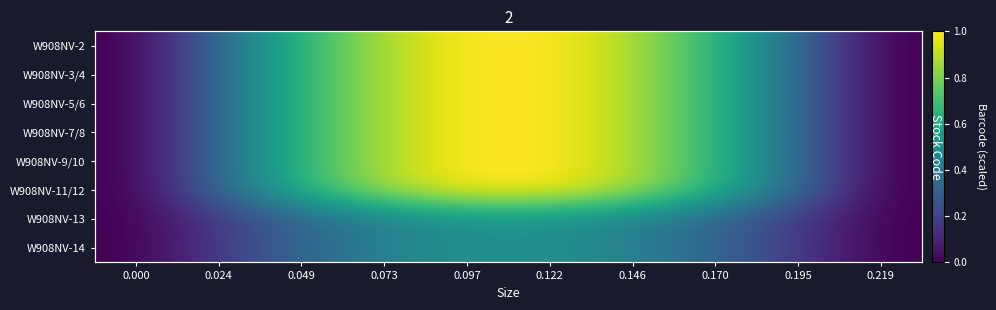

Is it true that W908NV-5/6 equals 0.5 at 0.024?

False